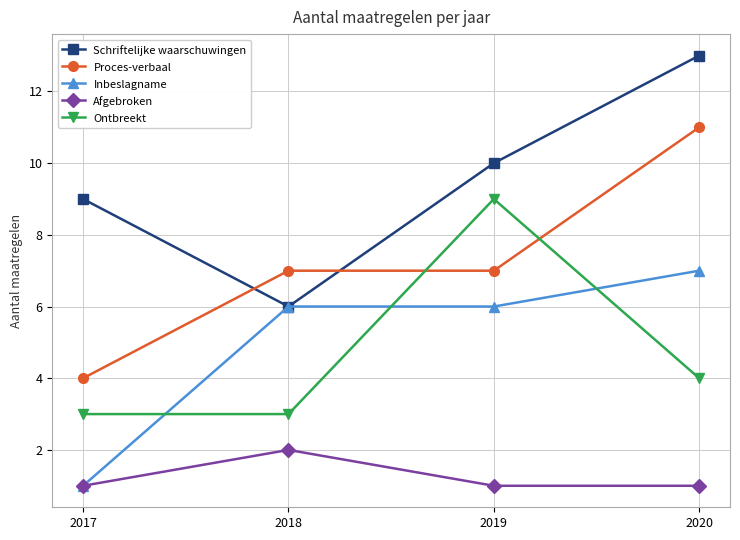

Reading left to right, what are all the values shown in this chart?

Schriftelijke waarschuwingen: 9	6	10	13
Proces-verbaal: 4	7	7	11
Inbeslagname: 1	6	6	7
Afgebroken: 1	2	1	1
Ontbreekt: 3	3	9	4